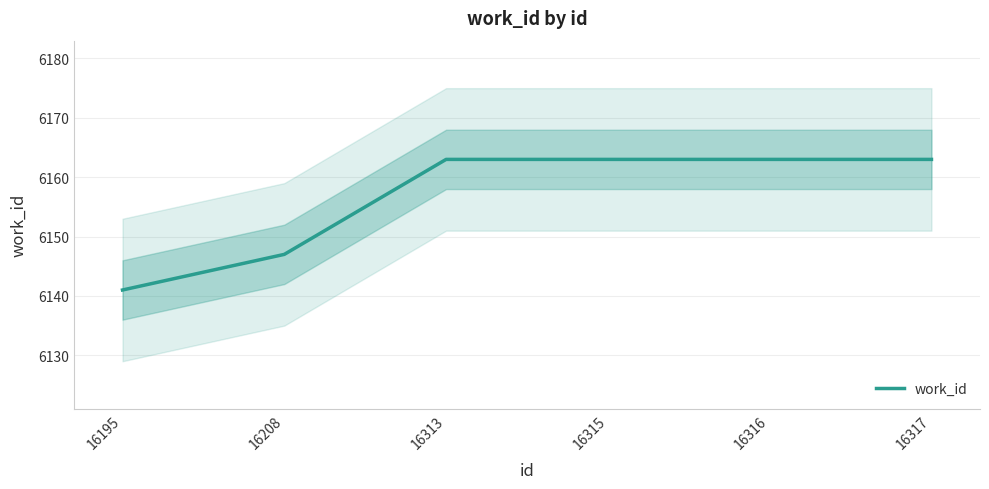

Which category has the highest value across all series?

16313